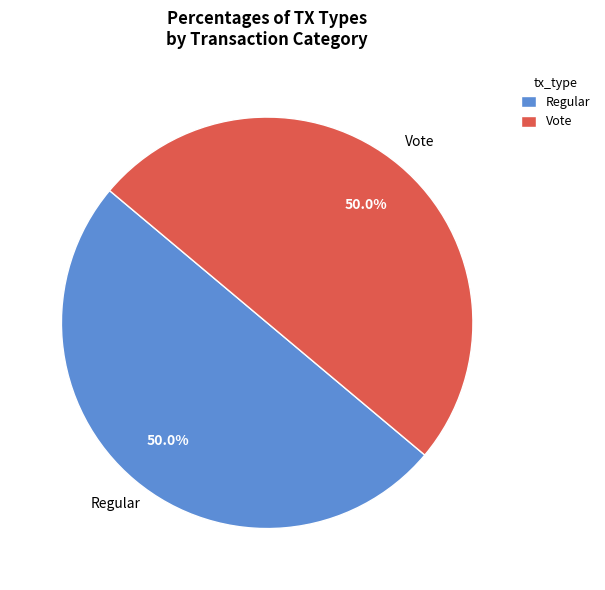

True or false: Vote accounts for 99% of the total.

False